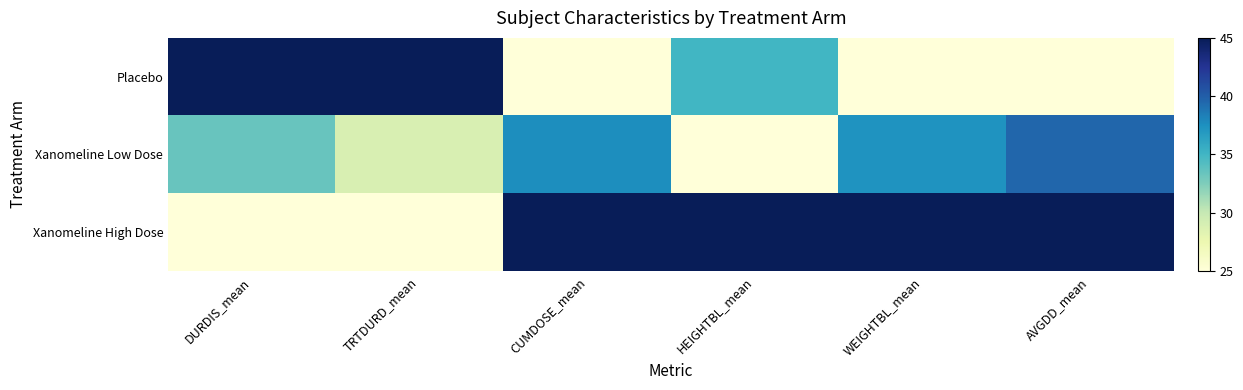

What is the smallest value displayed?

25.0